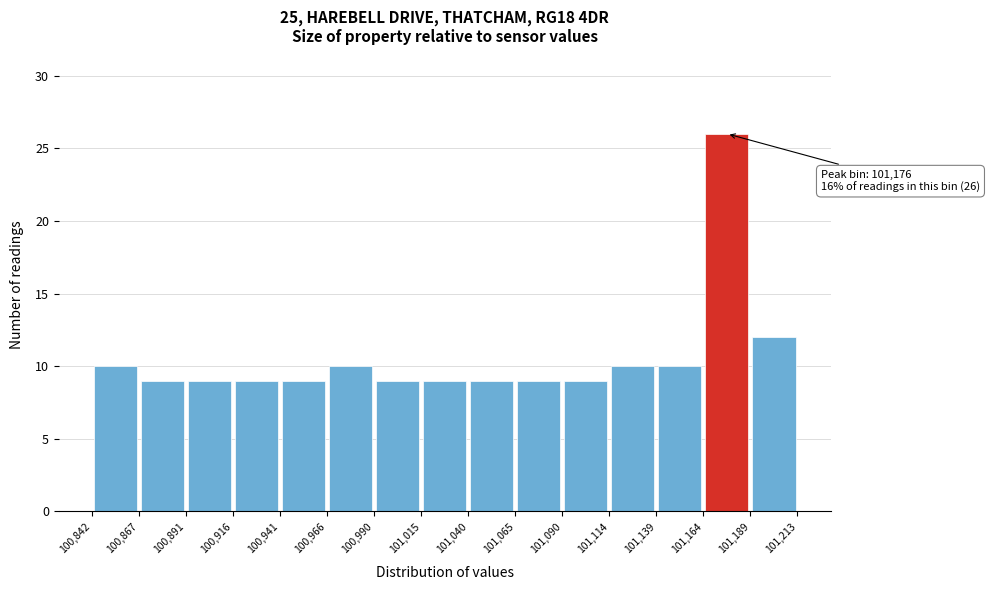

Over which range of the x-axis is the bar tallest?

101,164 to 101,189